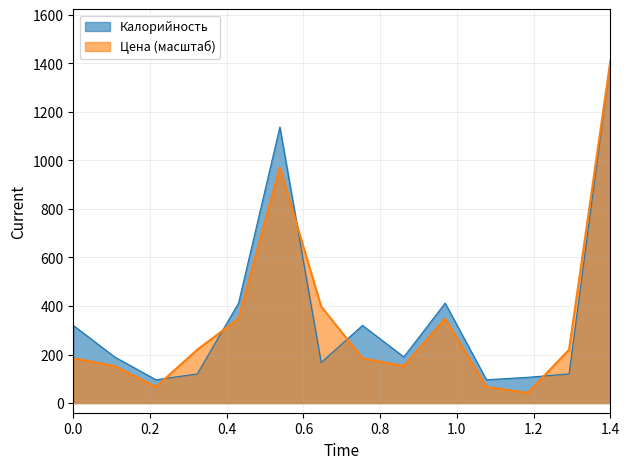

How many lines are shown in the chart?

2